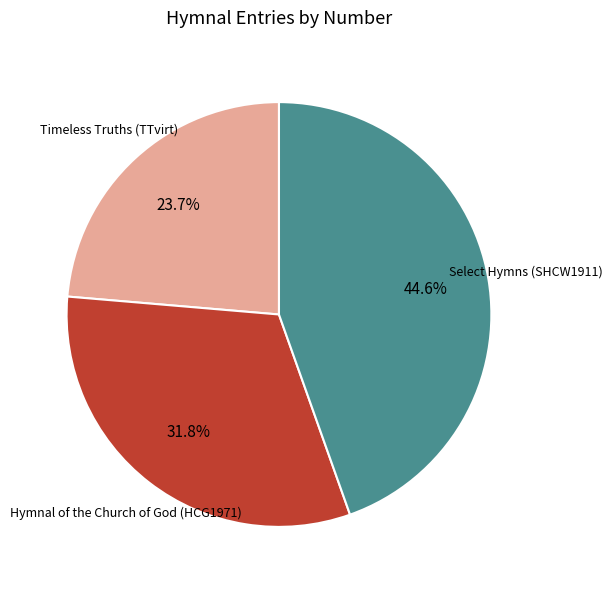

Is it true that Timeless Truths (TTvirt) is 24% of the pie?

True